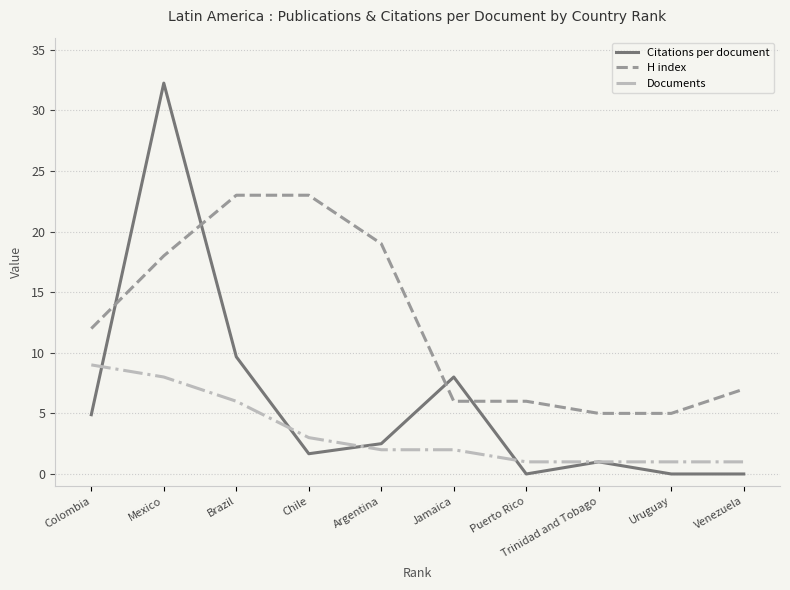

Between Colombia and Puerto Rico, which series saw the biggest shift?

Documents